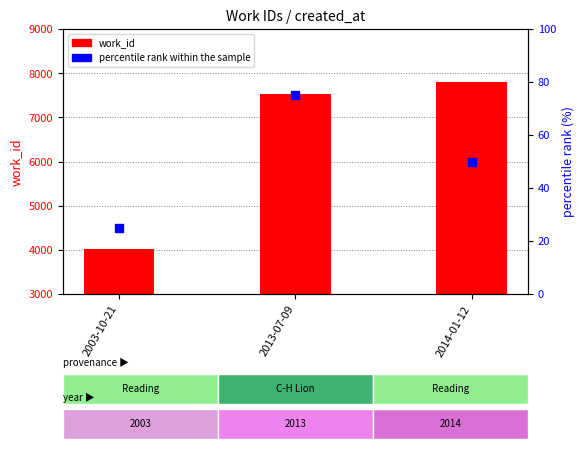

At which category is the sum across all series the highest?

2014-01-12